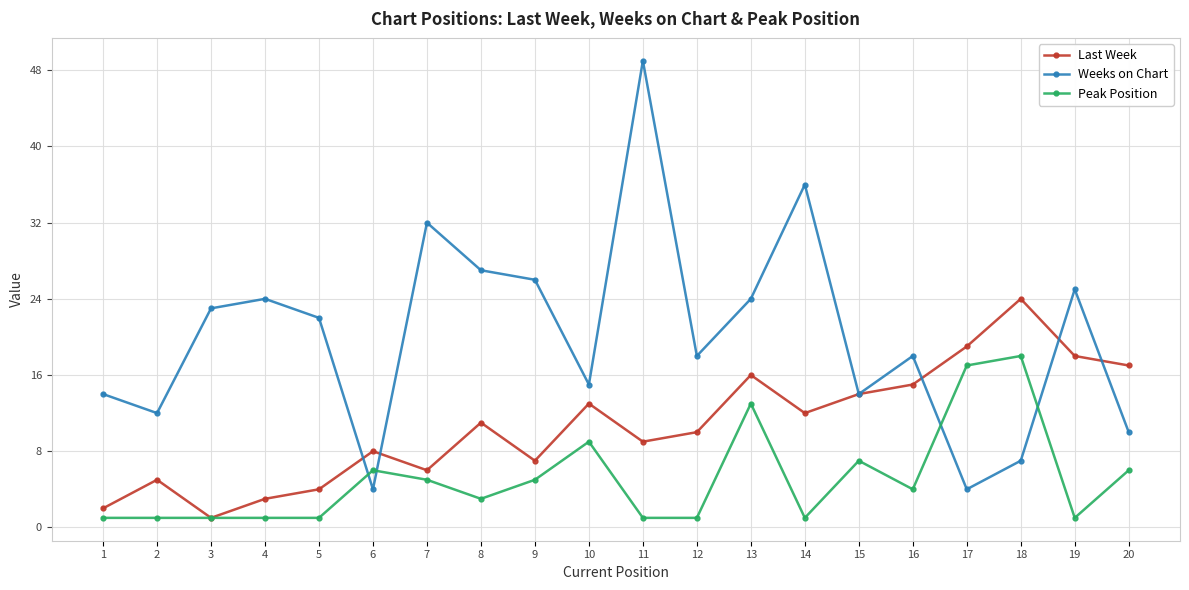

How many categories are shown in the chart?

20